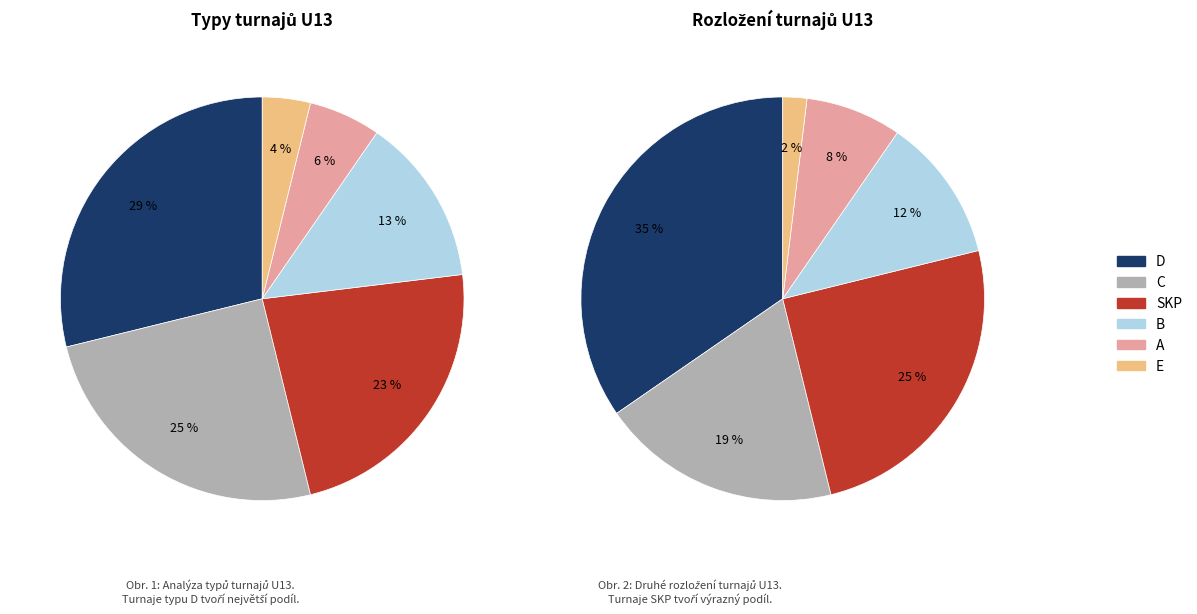

What is the largest slice in the pie chart?

D